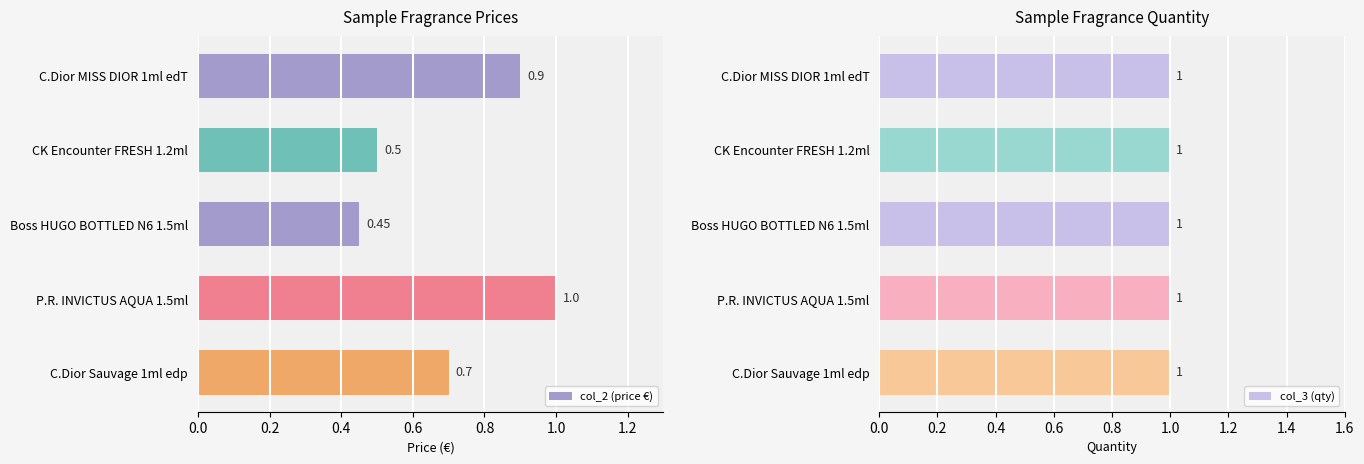

How many bars are there in total?

10